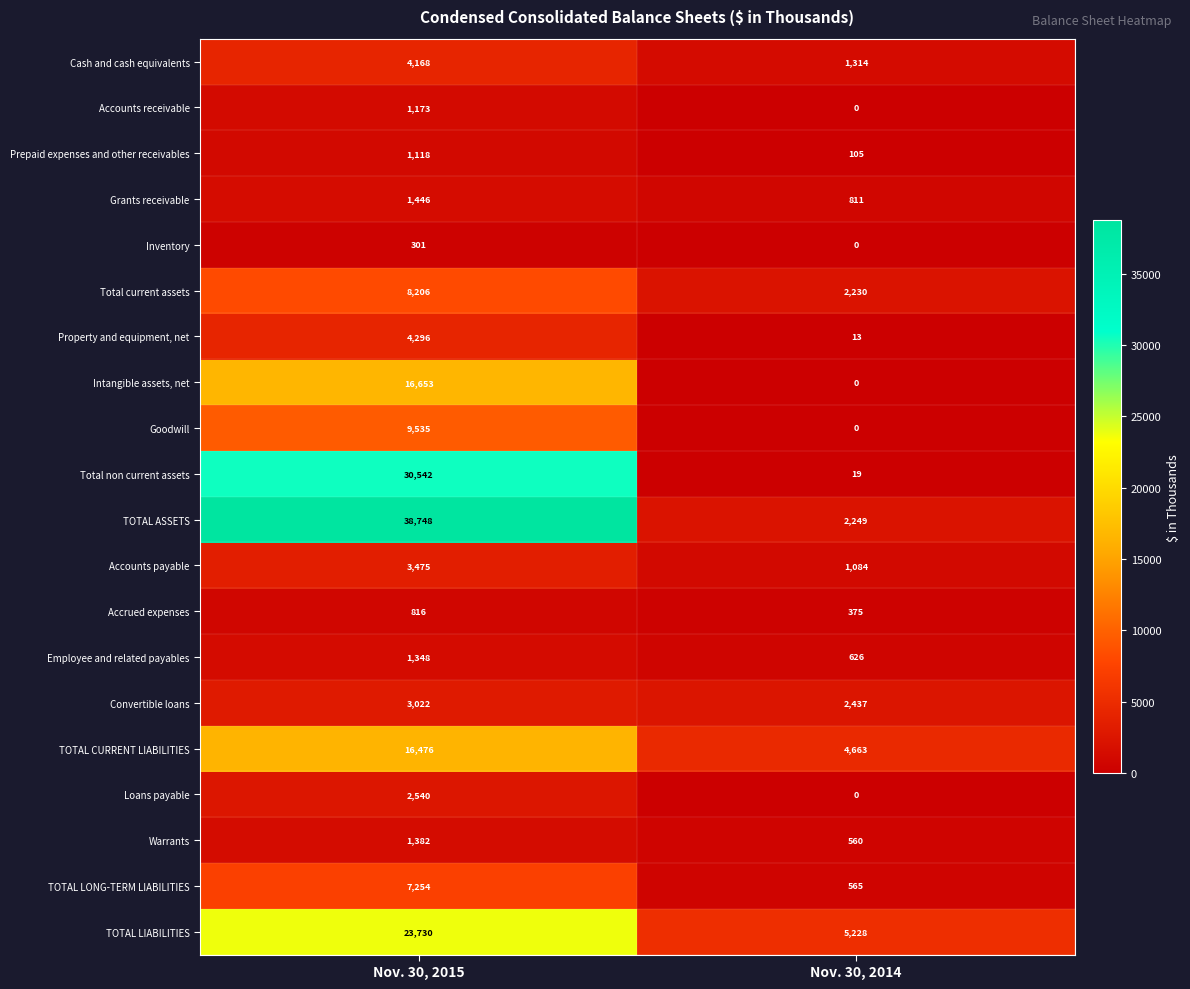

Count the number of categories in the chart.

2